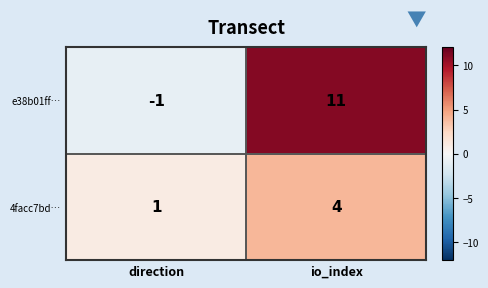

What is the maximum value shown in the chart?

11